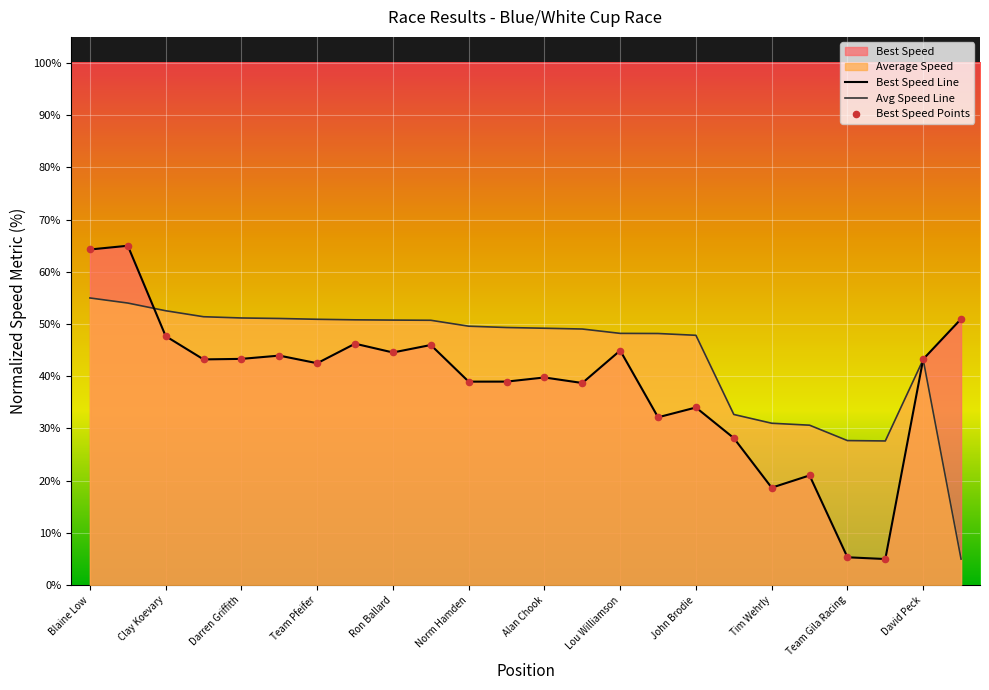

The Avg Speed Line series shows 50.9 at Team Pfeifer. True or false?

True